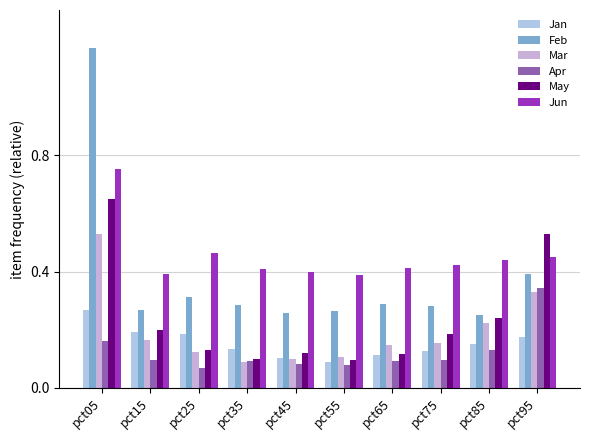

Does the chart contain any negative values?

No